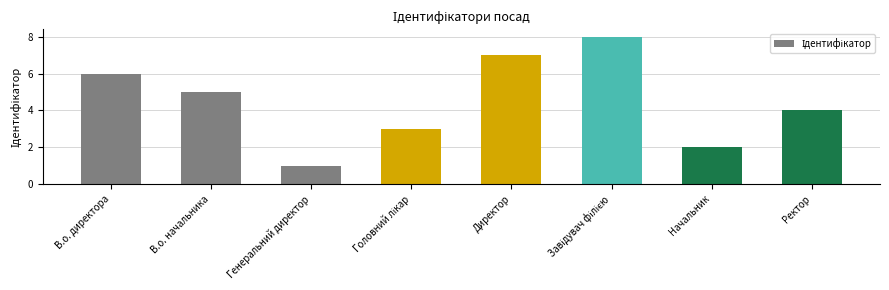

What is the smallest value displayed?

1